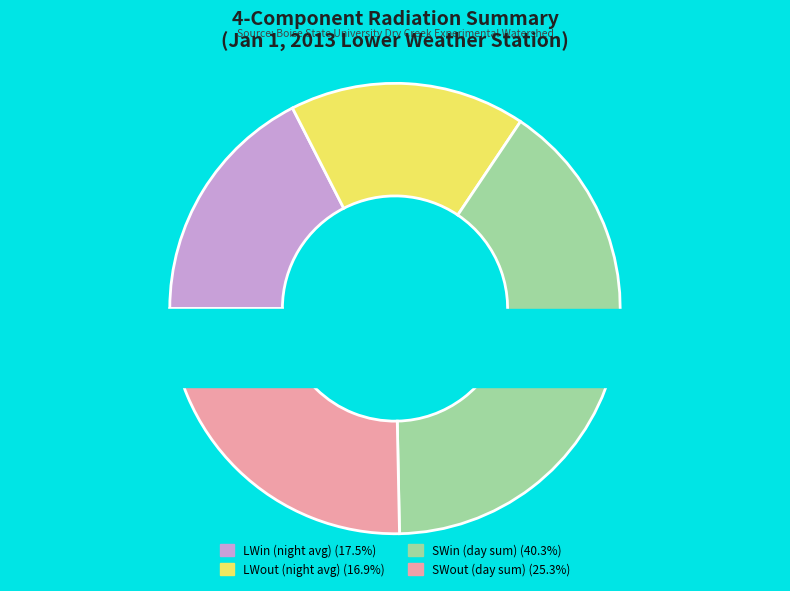

Is 1/1 6:00 the majority of the pie?

No